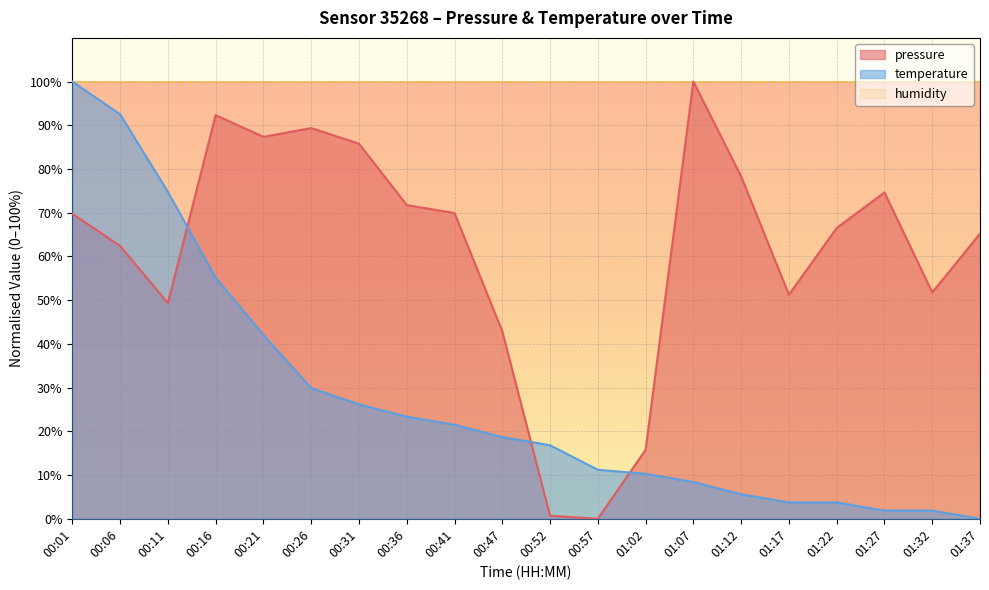

True or false: temperature has a value of 21.5 at 00:41.

True